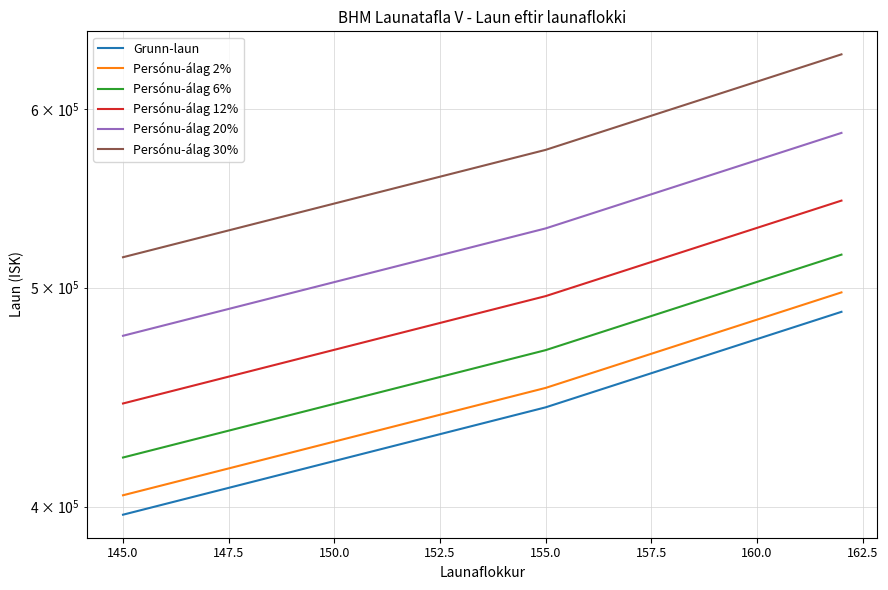

How many lines are shown in the chart?

6